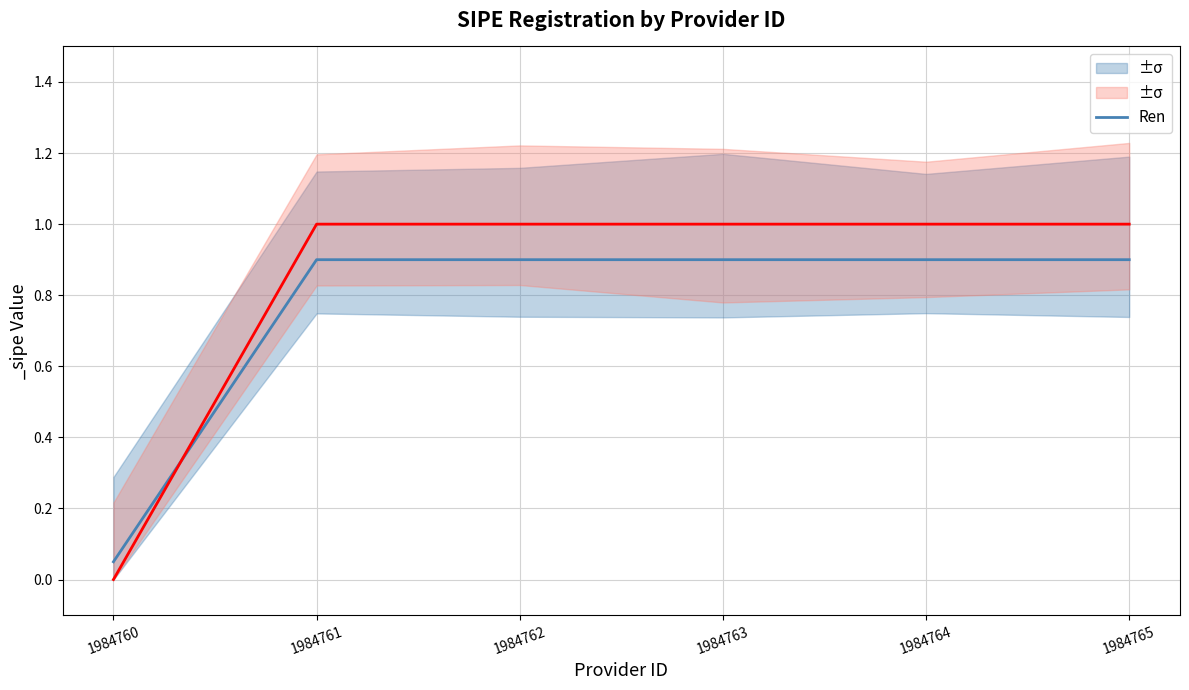

The value at 1984765 is 0.9. True or false?

True